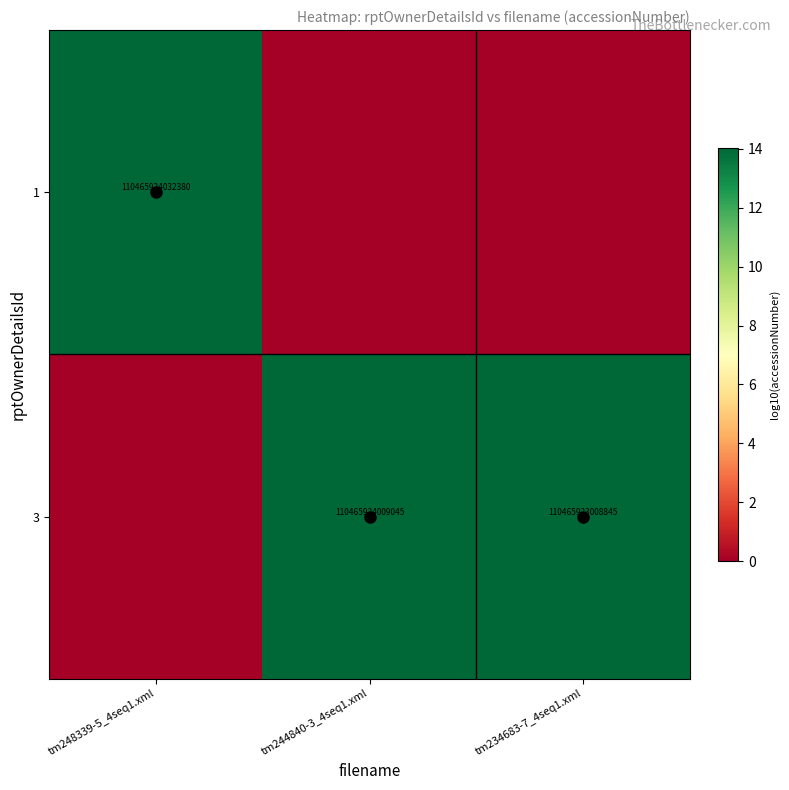

Is it true that 3 equals 110465924009045 at tm244840-3_4seq1.xml?

True